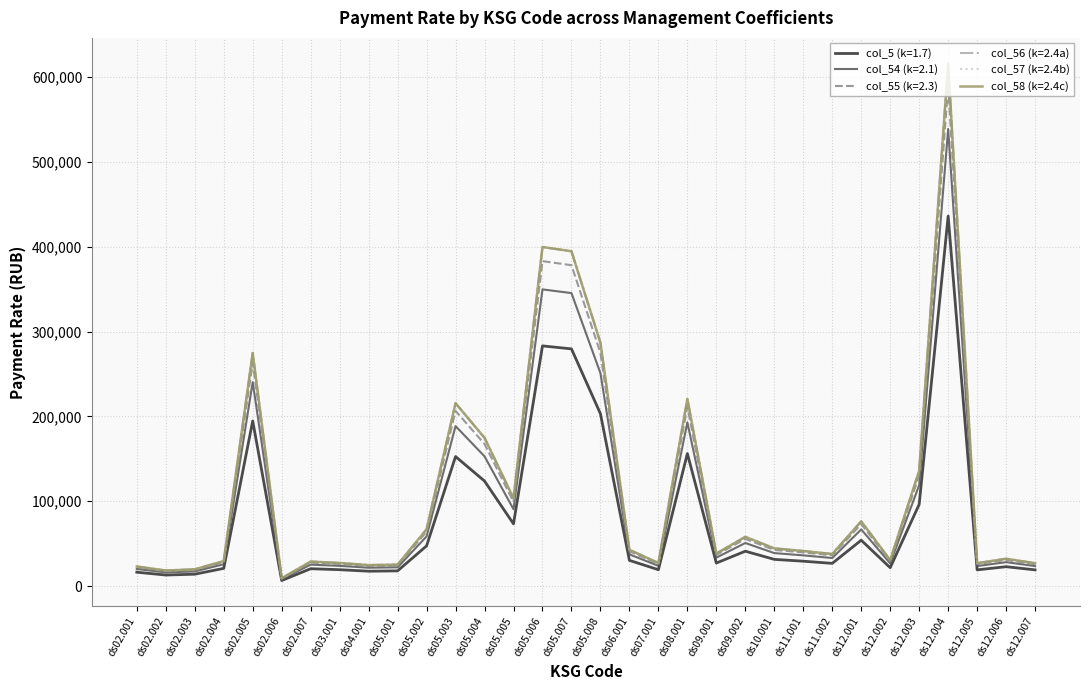

What position from the left is ds02.006?

6